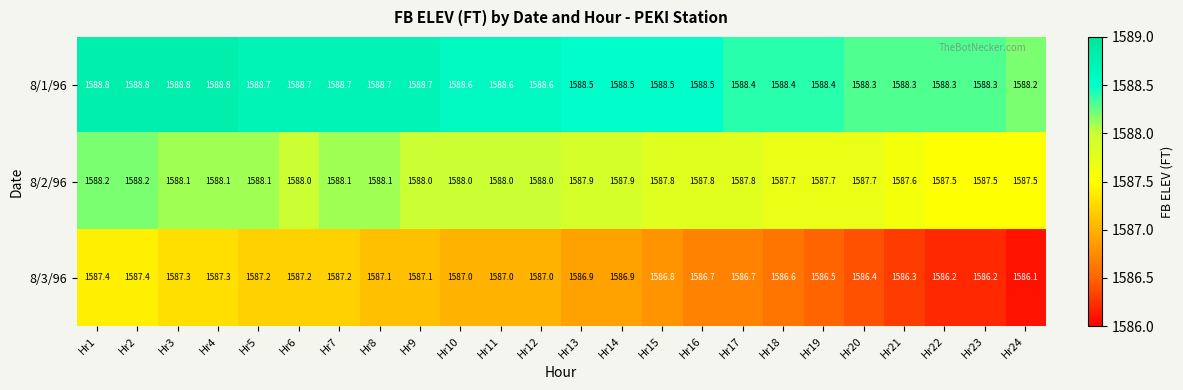

Which series has the largest total across all categories?

8/1/96